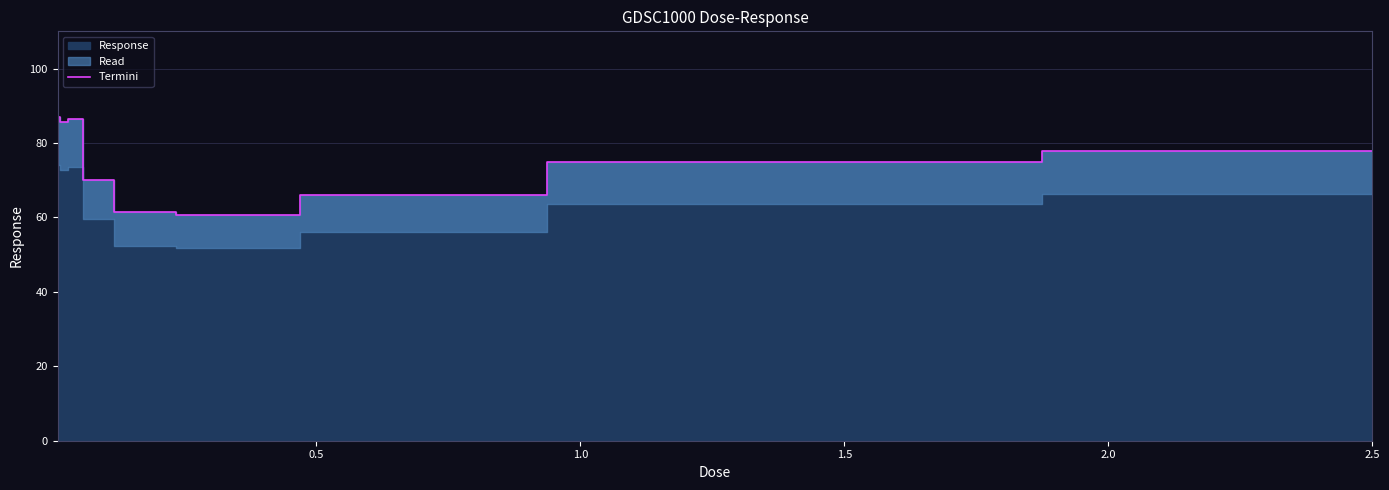

What is the highest value of the Termini series?

87.0